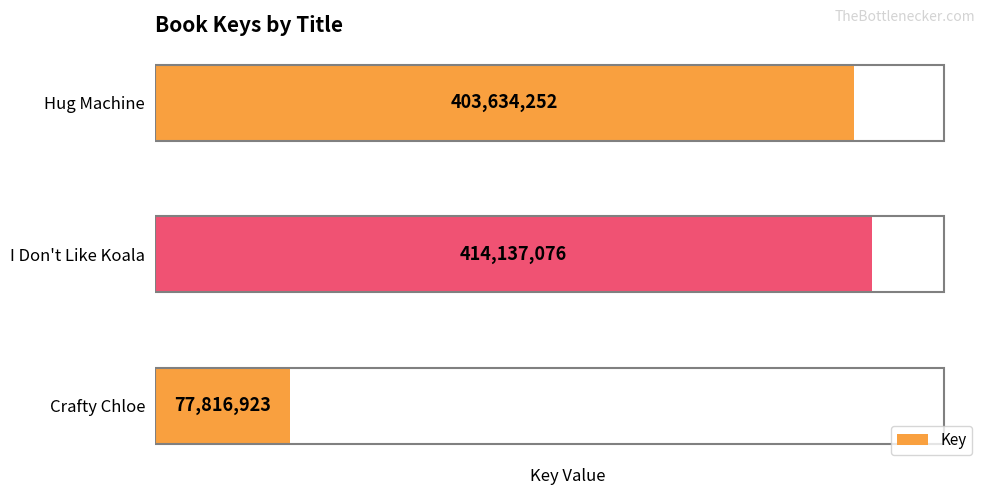

Reading top to bottom, extract all data points from this chart.

403634252	414137076	77816923